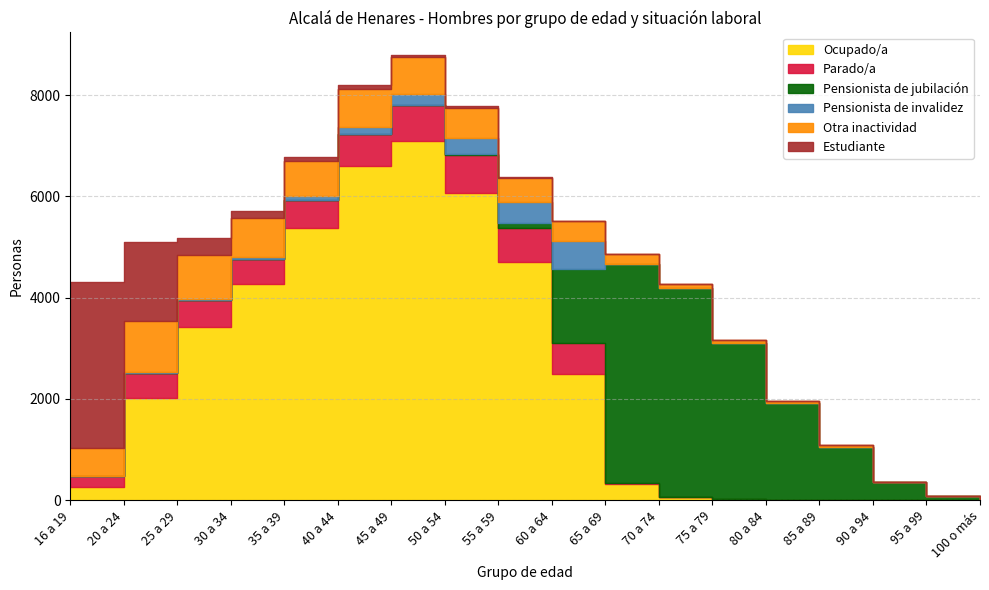

What position from the left is 60 a 64?

10